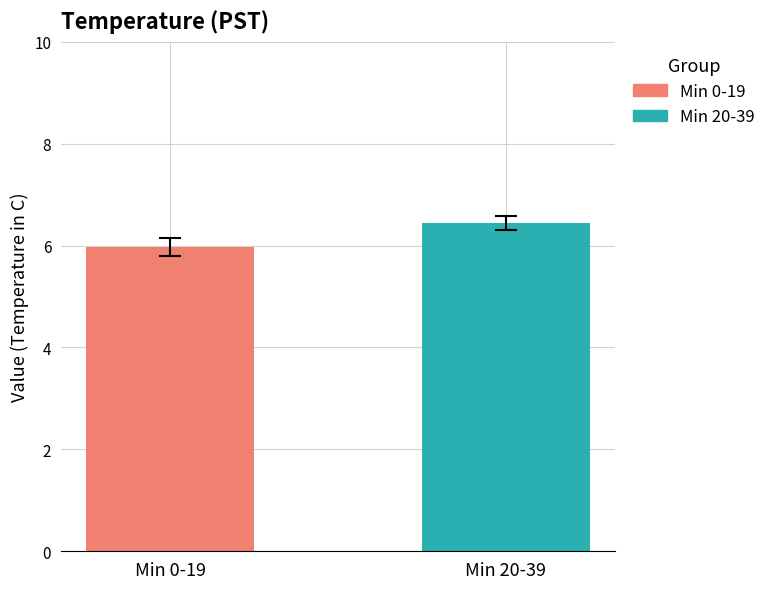

Which series has the widest spread of values?

Min 0-19